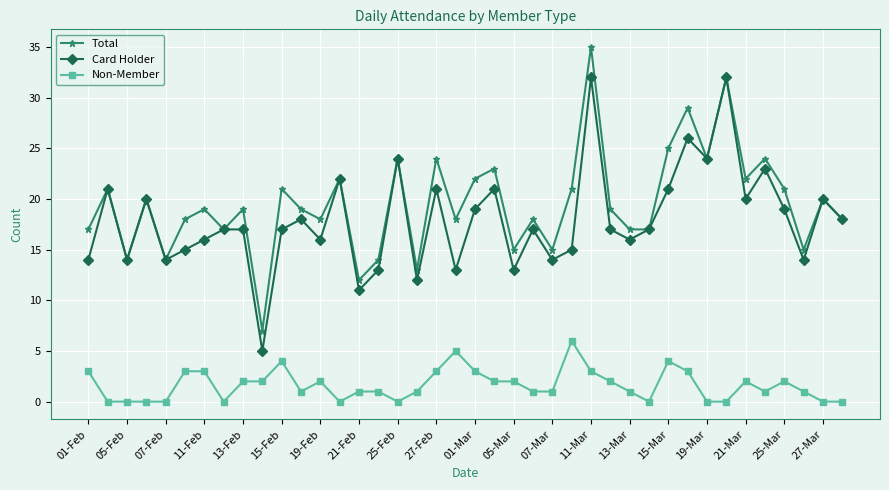

True or false: Total and Non-Member cross at least once.

False